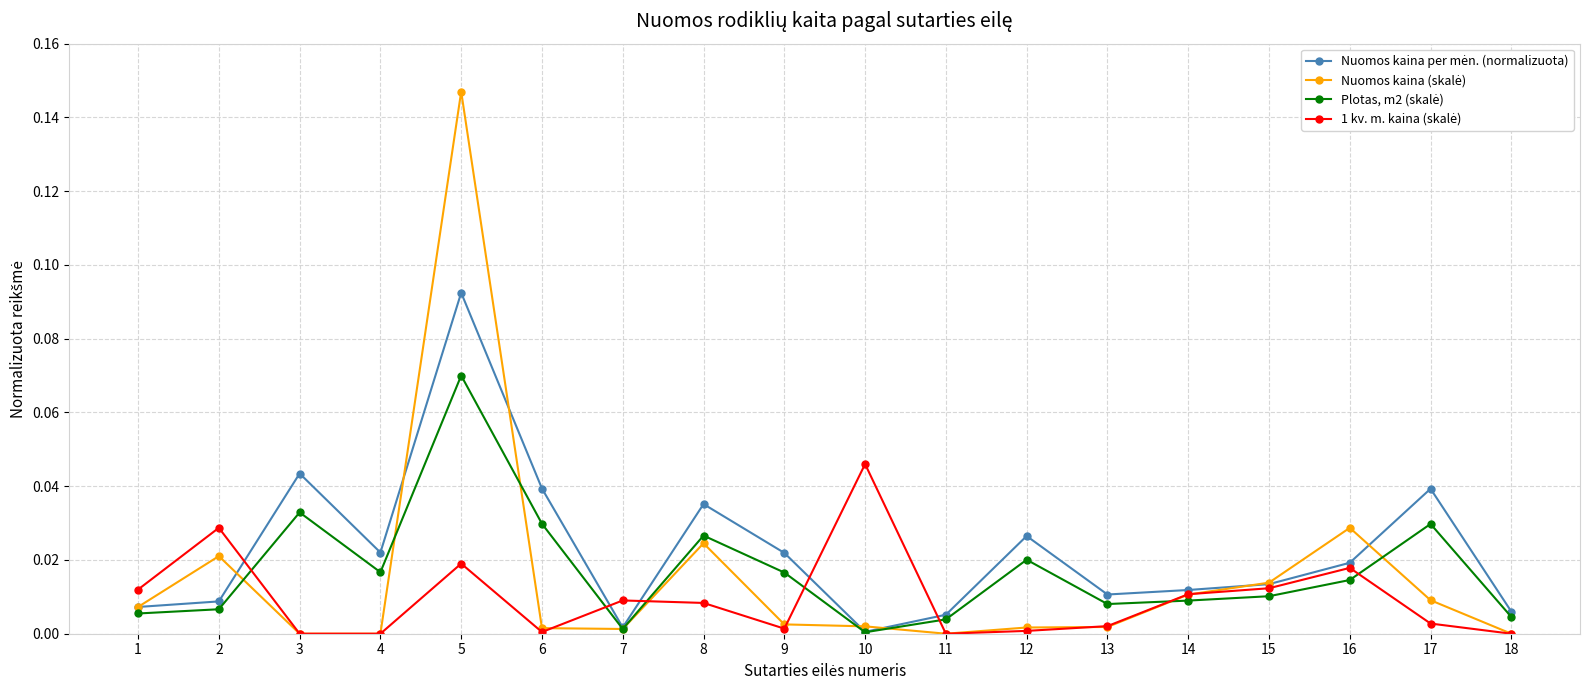

Which label corresponds to the largest value in the chart?

5